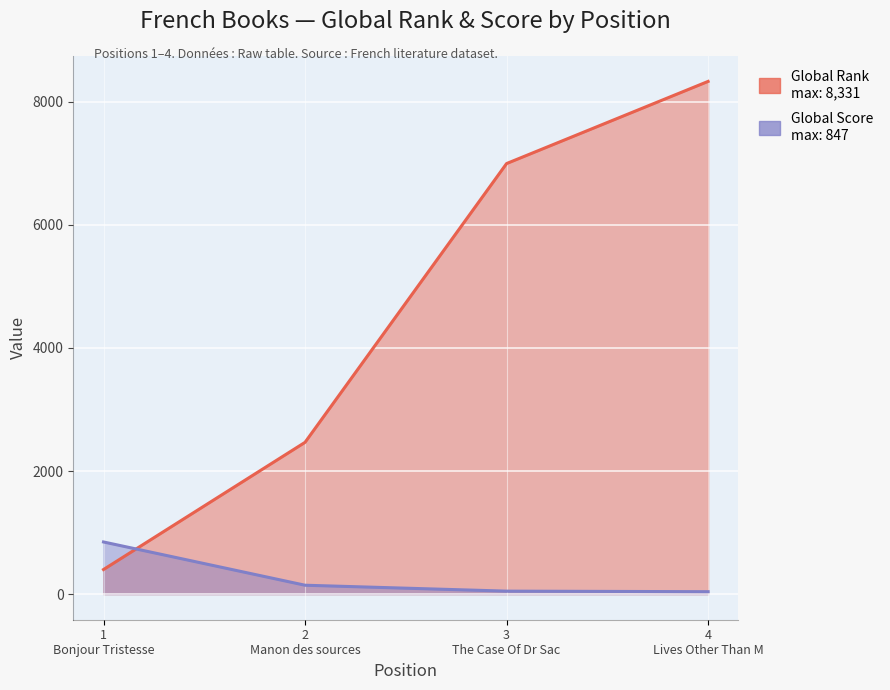

Reading left to right, list all the values displayed in this chart.

Global Rank: 399	2466	6996	8331
Global Score: 847	144	48	39